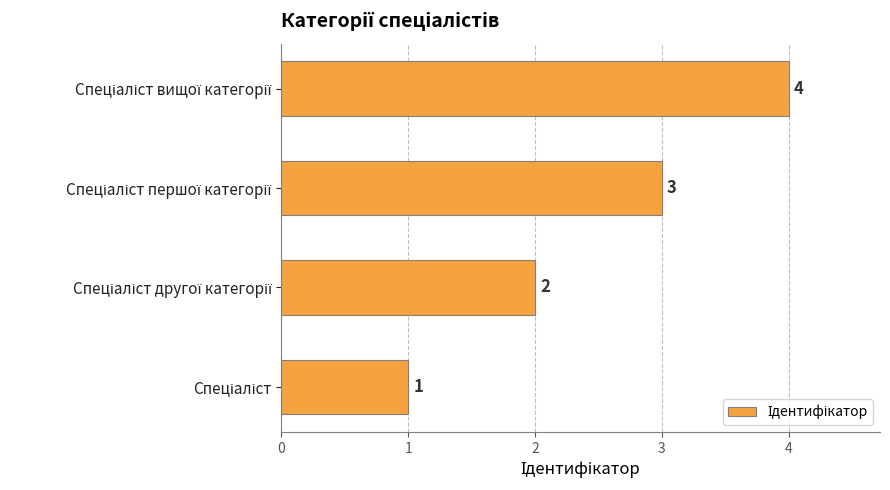

Count the values in the range 2 to 4.

3